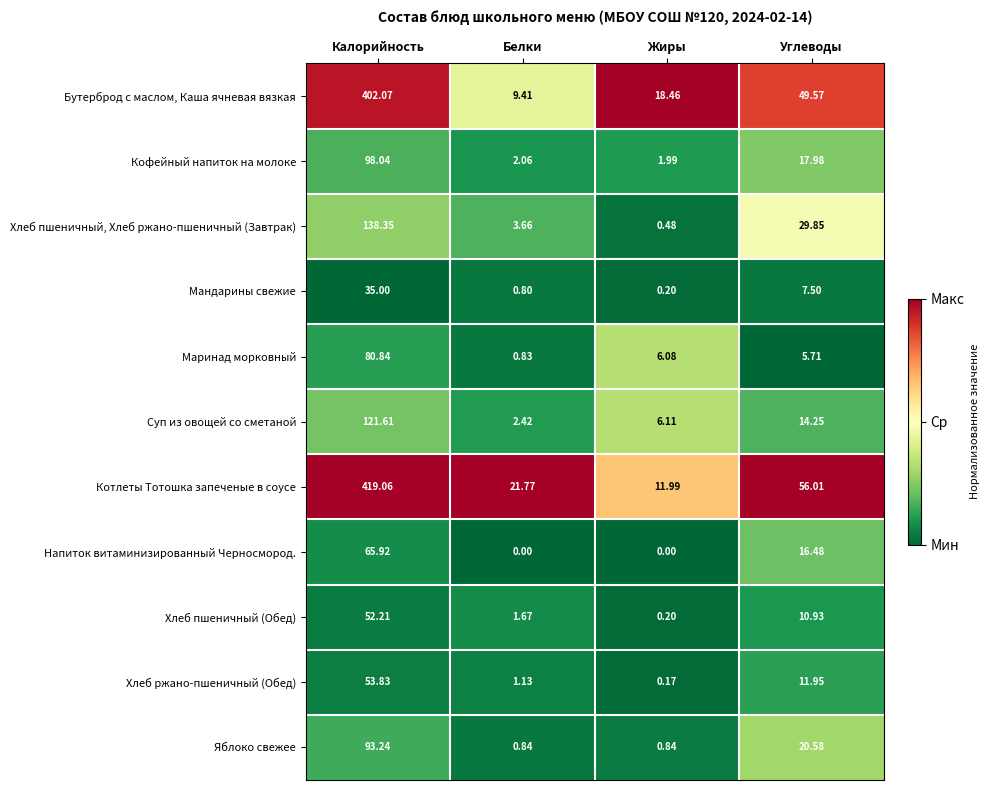

List the series in order of their peak value, lowest first.

Мандарины свежие, Хлеб пшеничный (Обед), Хлеб ржано-пшеничный (Обед), Напиток витаминизированный Черносмород., Маринад морковный, Яблоко свежее, Кофейный напиток на молоке, Суп из овощей со сметаной, Хлеб пшеничный, Хлеб ржано-пшеничный (Завтрак), Бутерброд с маслом, Каша ячневая вязкая, Котлеты Тотошка запеченые в соусе